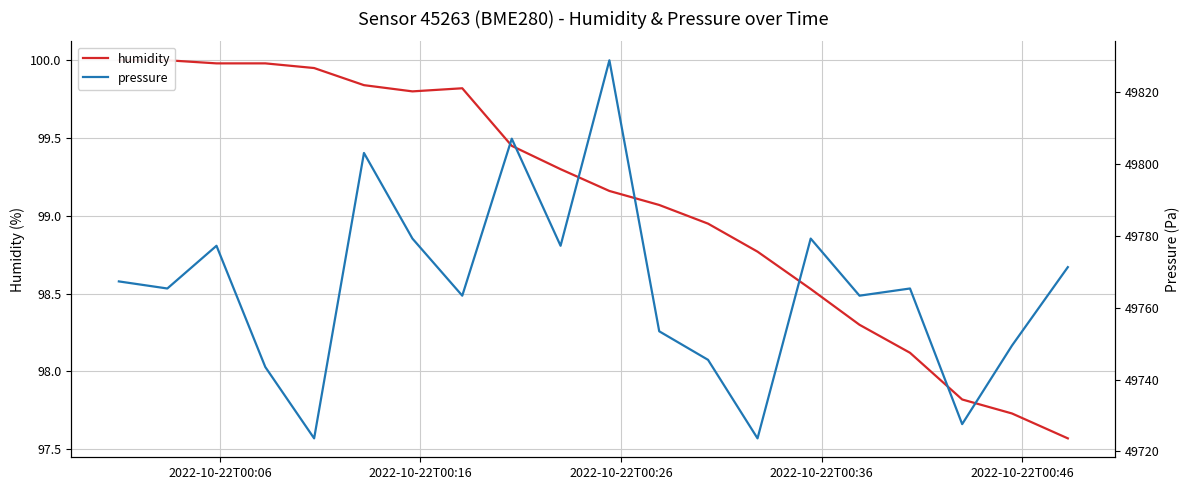

The value of pressure at 16 is 21846.3. True or false?

False